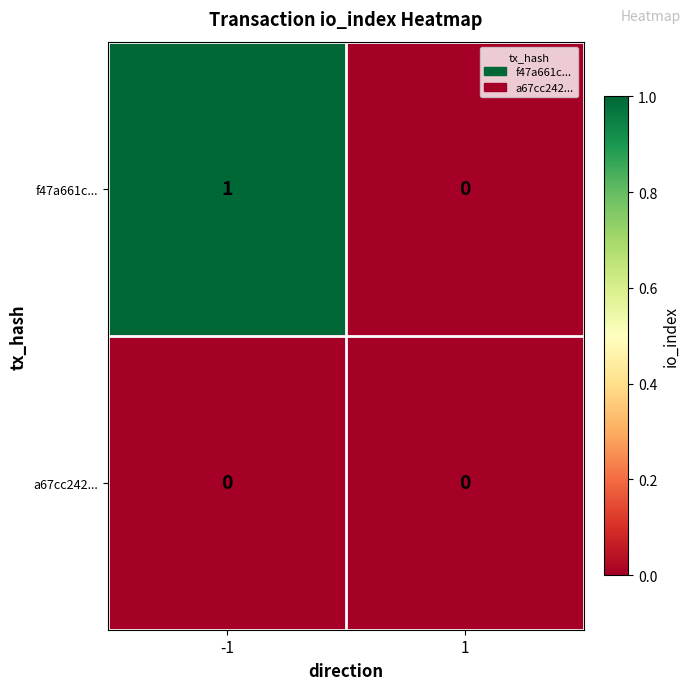

Which series changed the most between -1 and 1?

f47a661c...